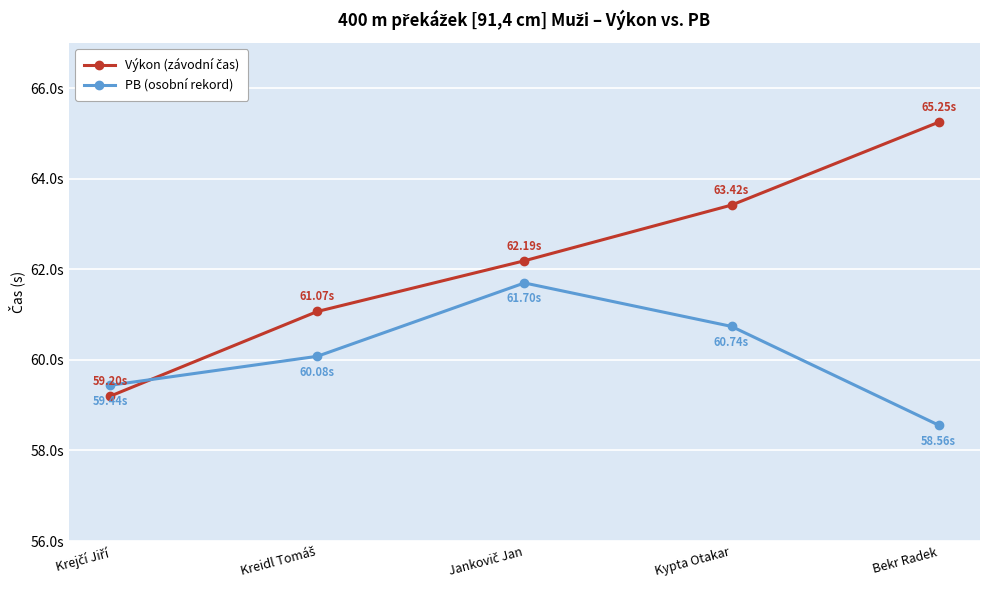

What value does the Výkon (závodní čas) series have at Kypta Otakar?

63.4